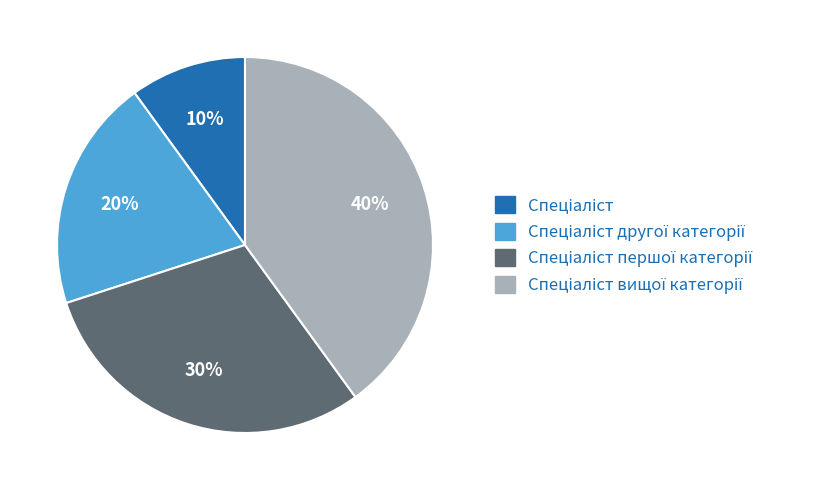

How many segments does this pie chart have?

4